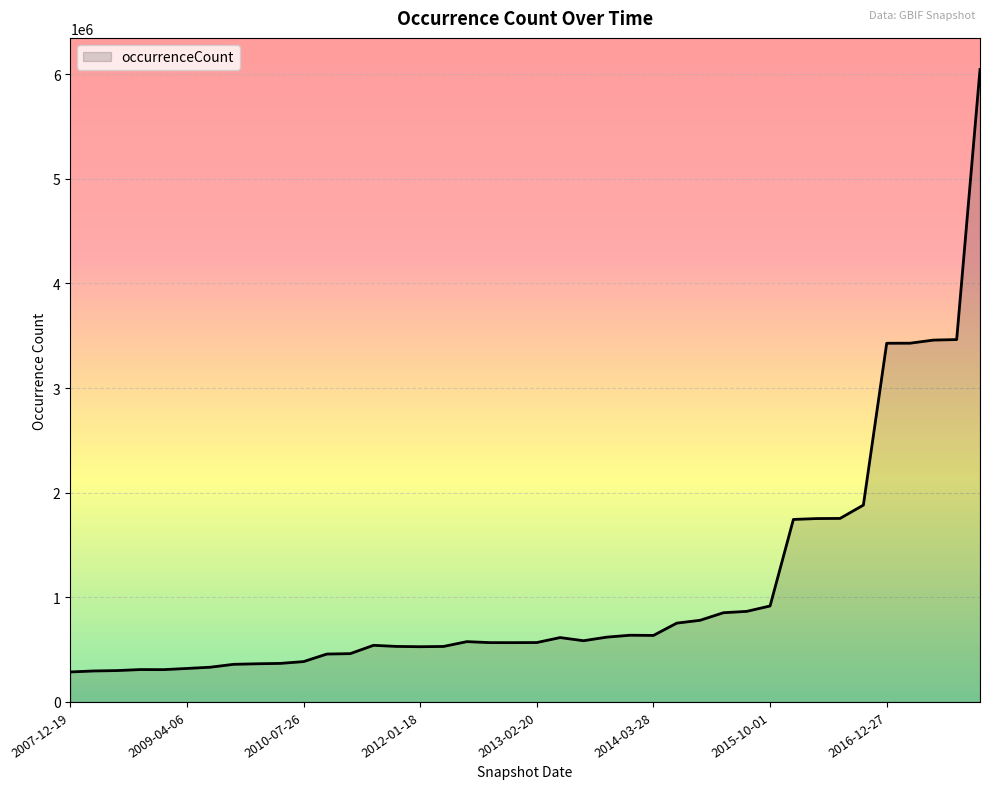

What is the difference between the maximum and minimum values?

5757761